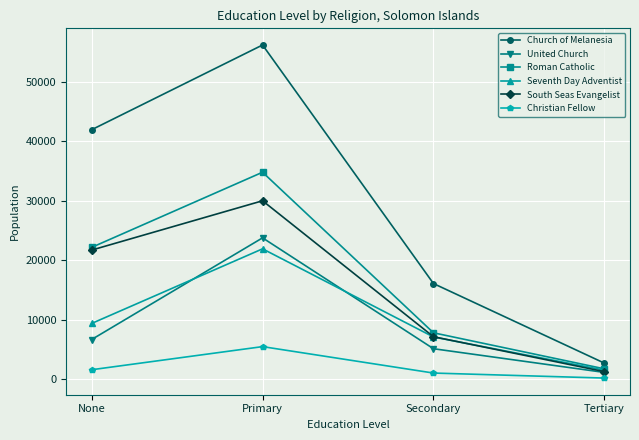

What is the total value across all series at Secondary?

44339